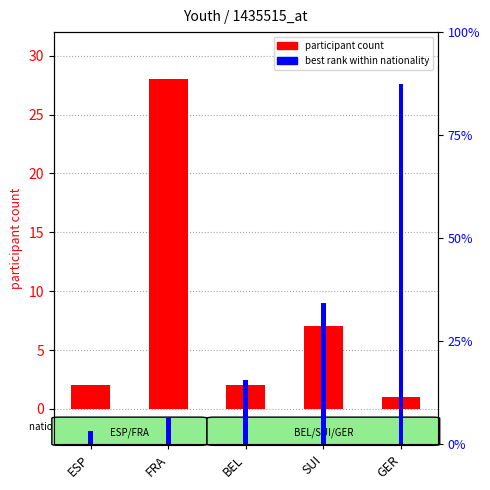

The value of participant count at GER is 2. True or false?

False